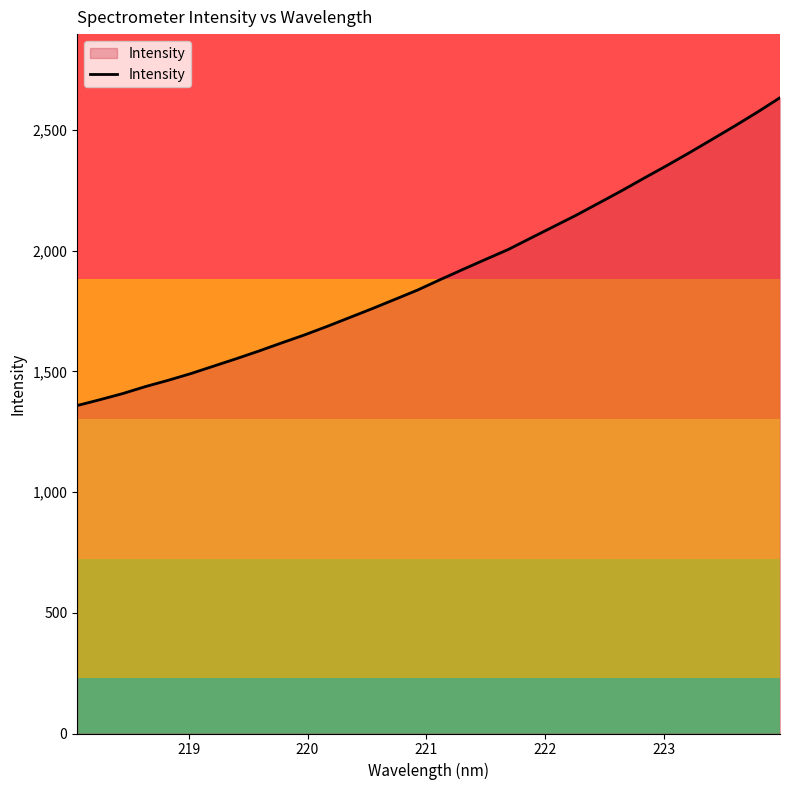

What is the difference between the maximum and minimum values?

1275.2